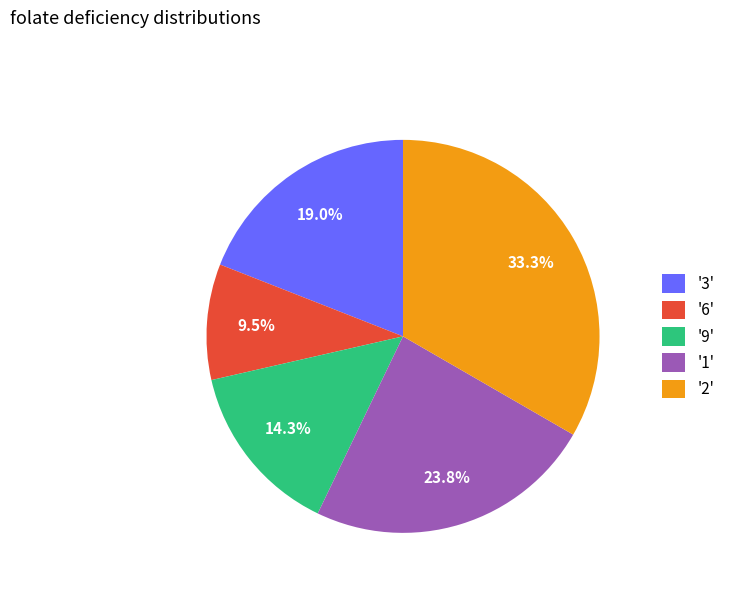

Does any single category account for the majority?

No